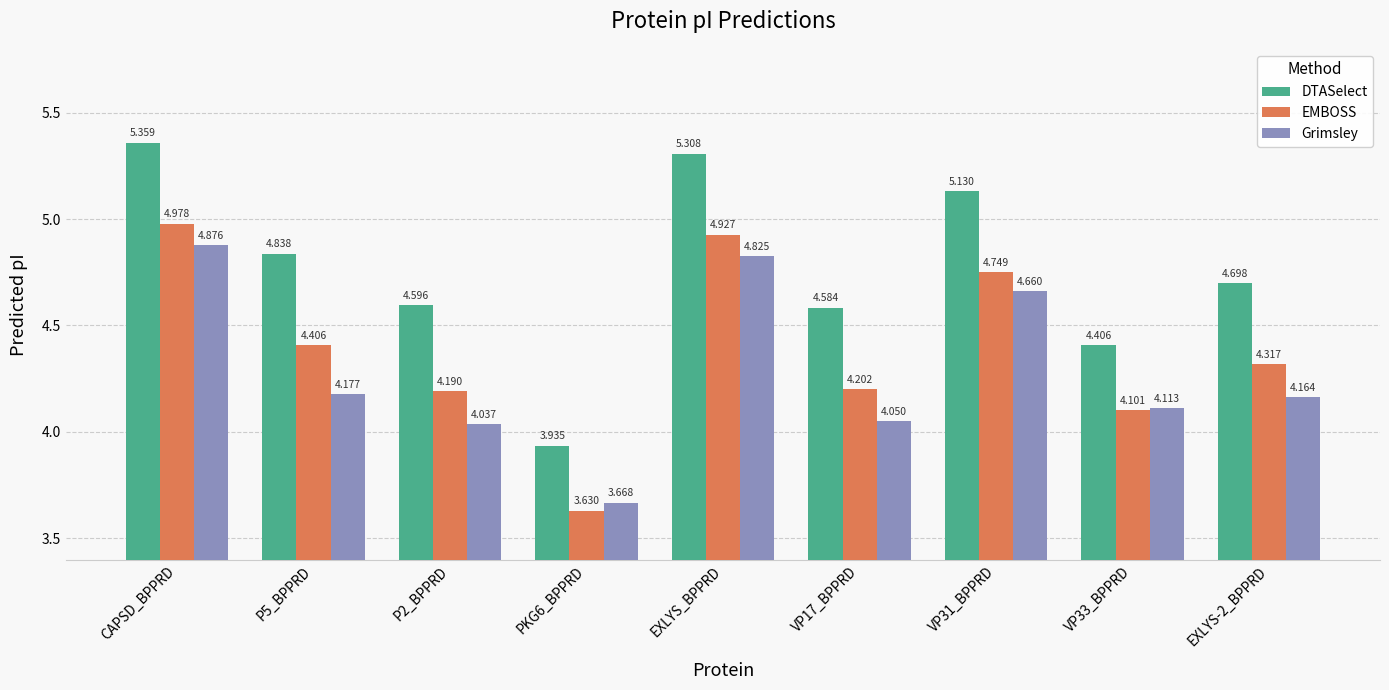

What is the label of the 8th bar from the right?

P5_BPPRD